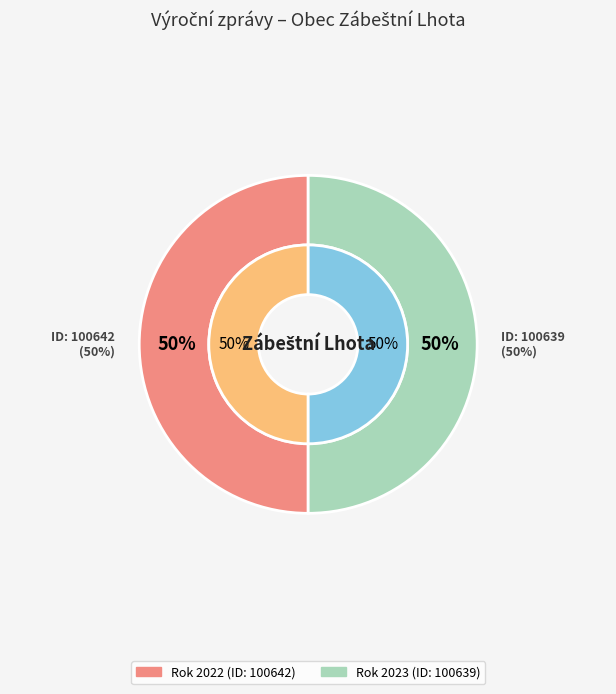

True or false: 100642 accounts for 50% of the total.

True